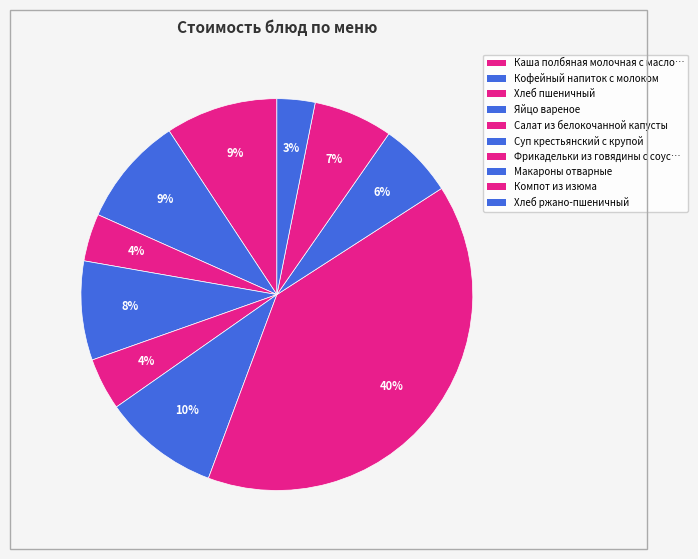

How many segments does this pie chart have?

10